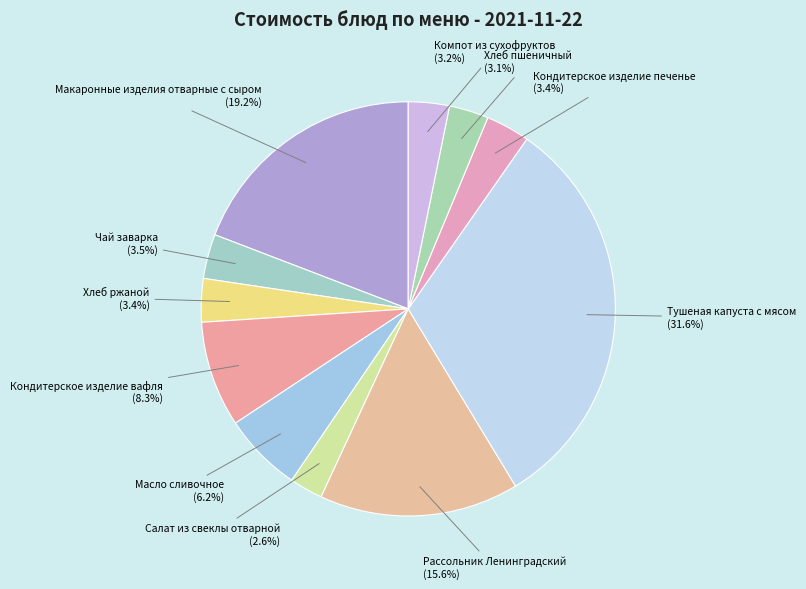

Does Чай заварка represent more than half of the total?

No